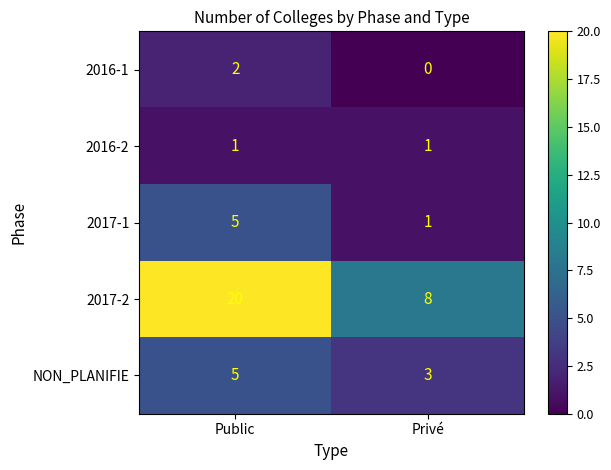

Which series changed the most between Public and Privé?

2017-2